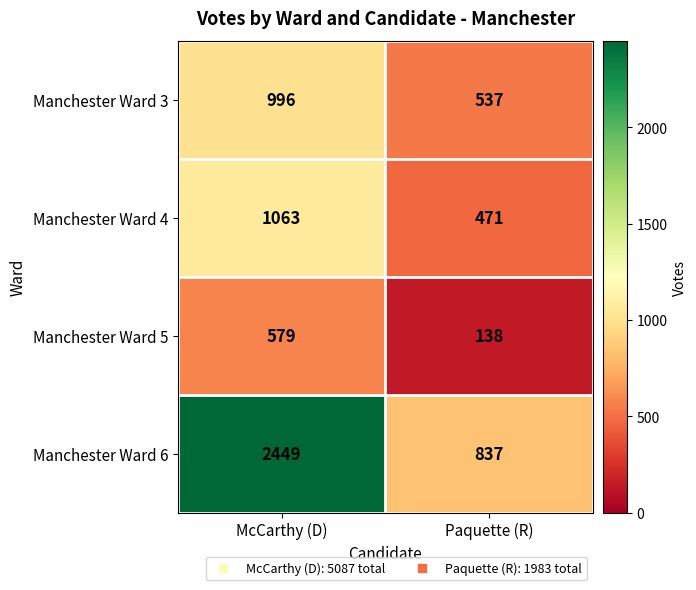

At which category does the chart reach its peak across all series?

McCarthy (D)